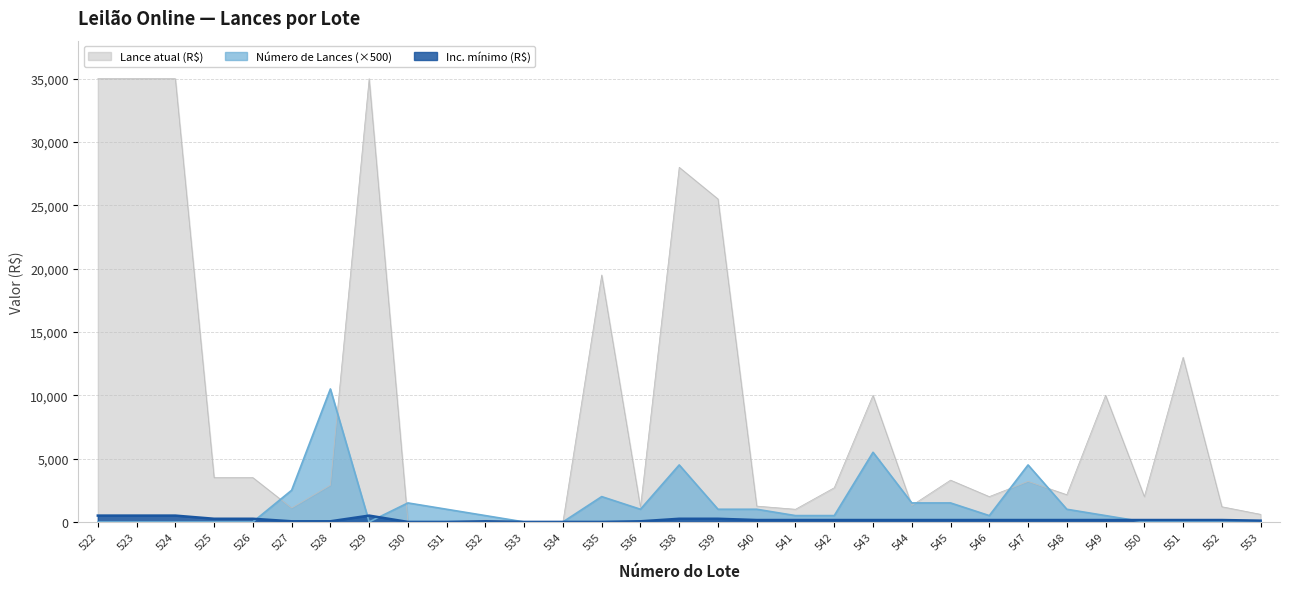

What is the average value of the Inc. mínimo (R$) series?

169.4